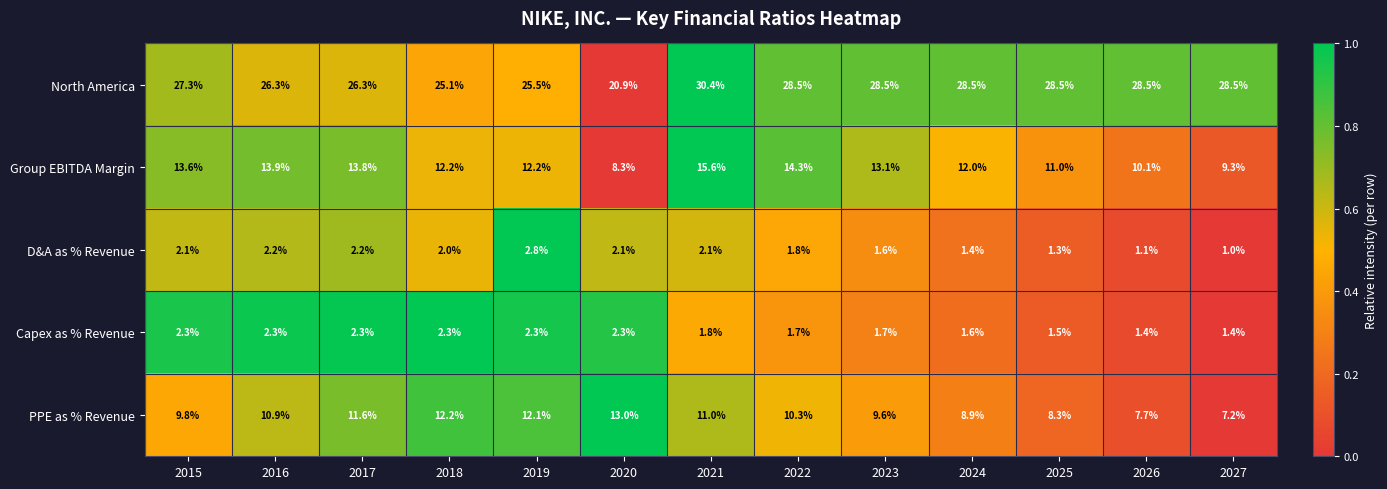

Which series has the largest total across all categories?

North America